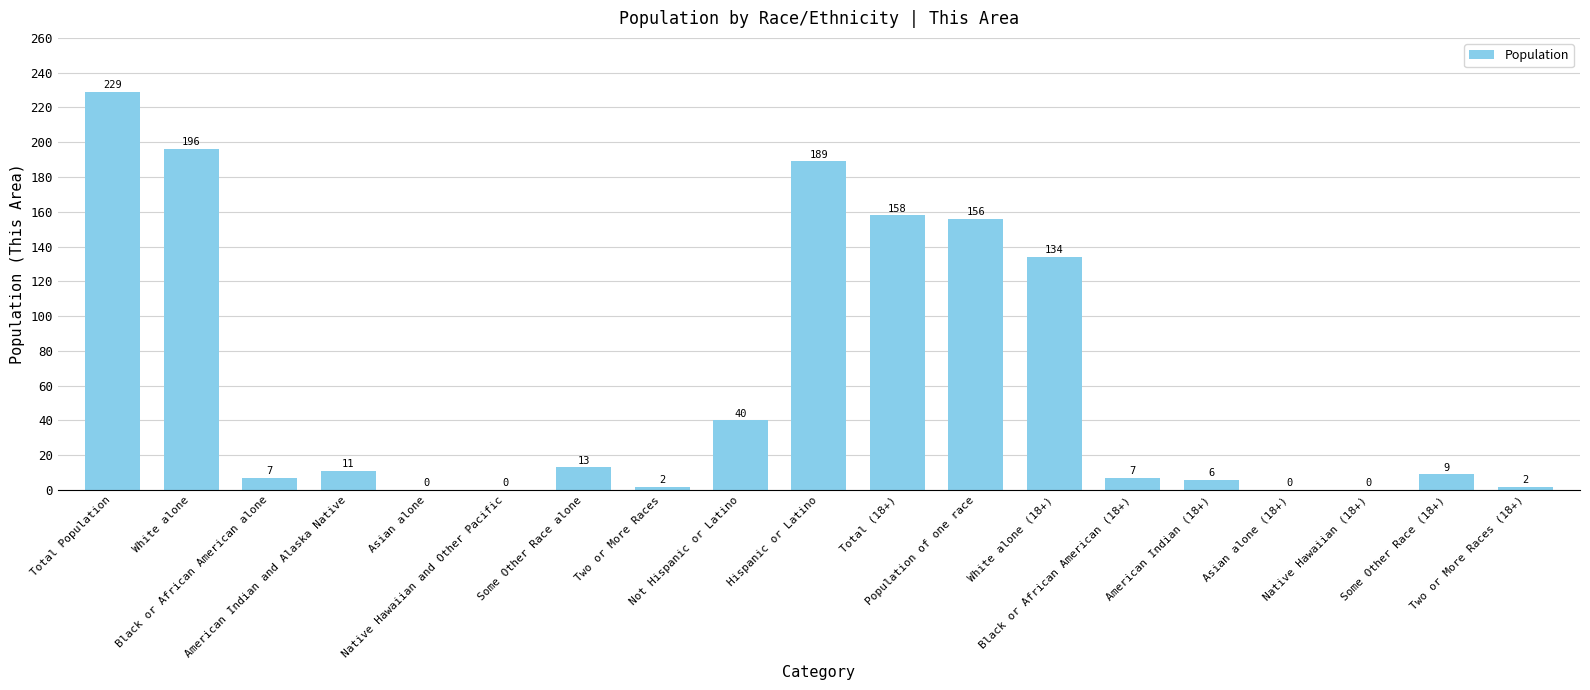

What is the change in value from Some Other Race alone to Black or African American (18+)?

-6